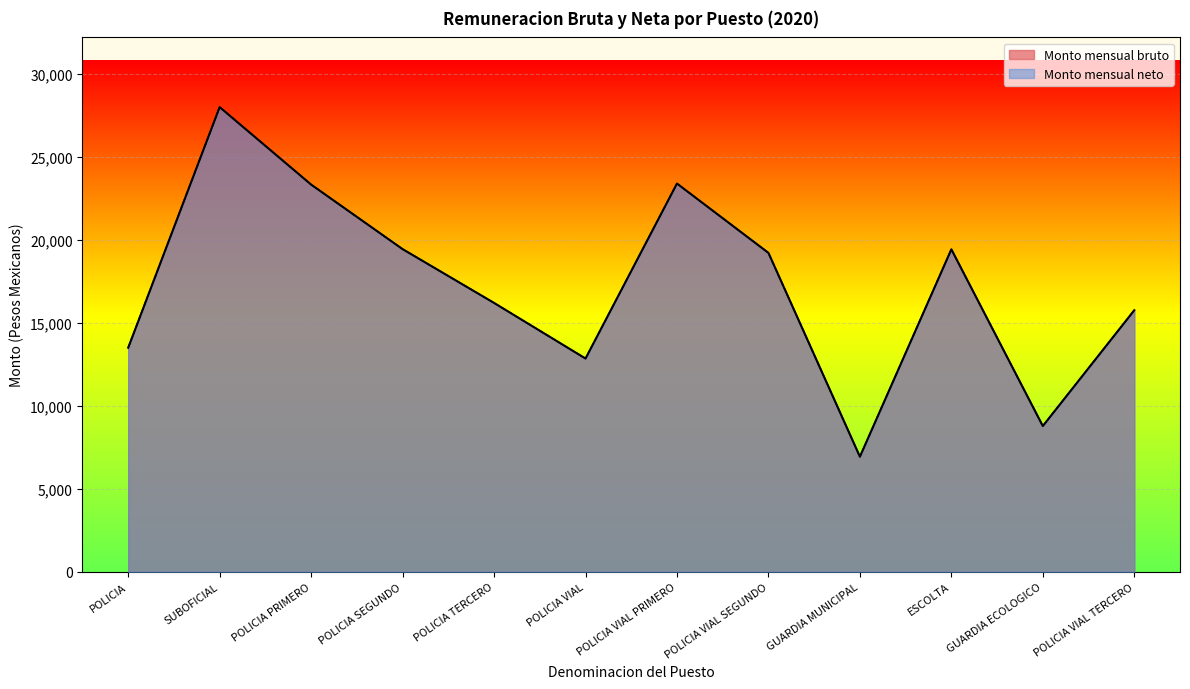

Which category has the highest value in the Monto mensual neto series?

SUBOFICIAL